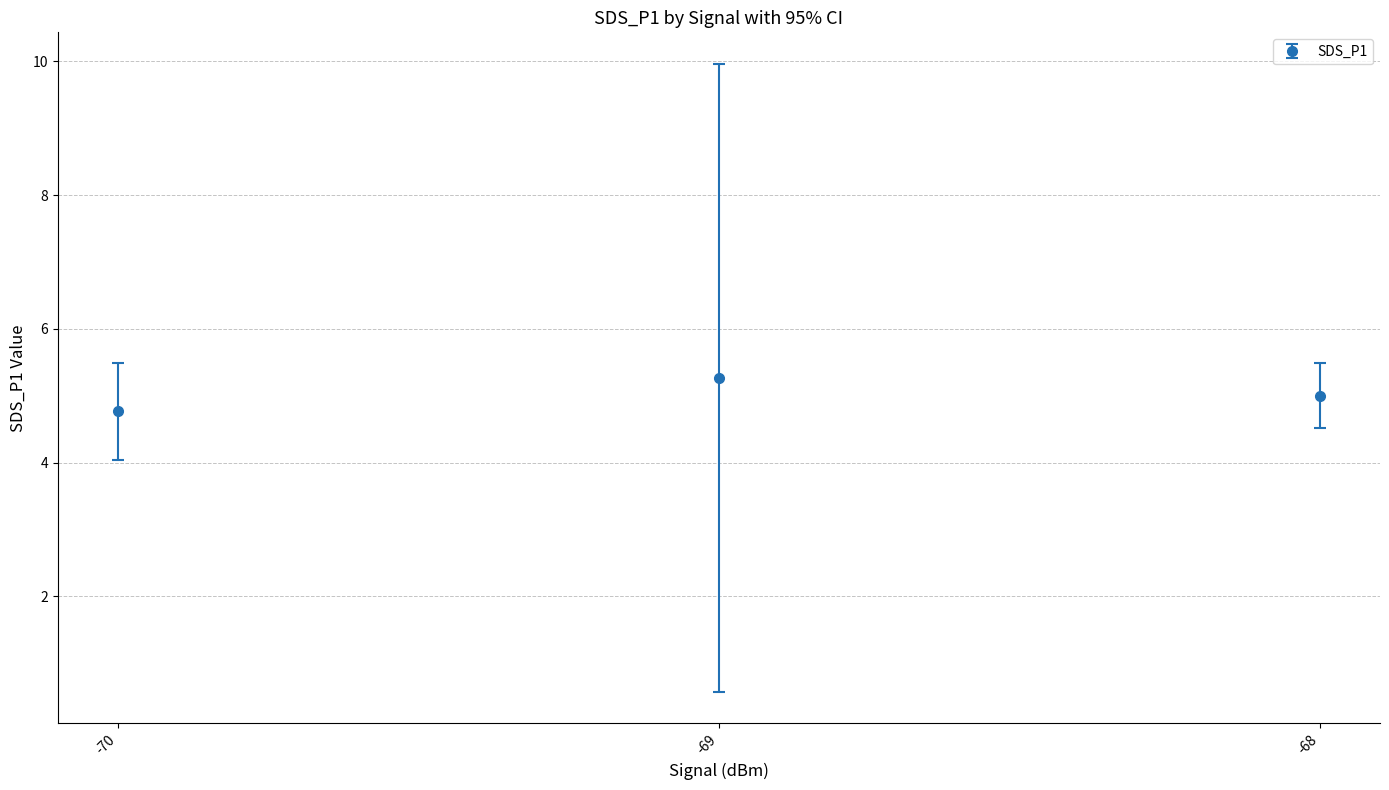

What is the smallest value displayed?

4.8